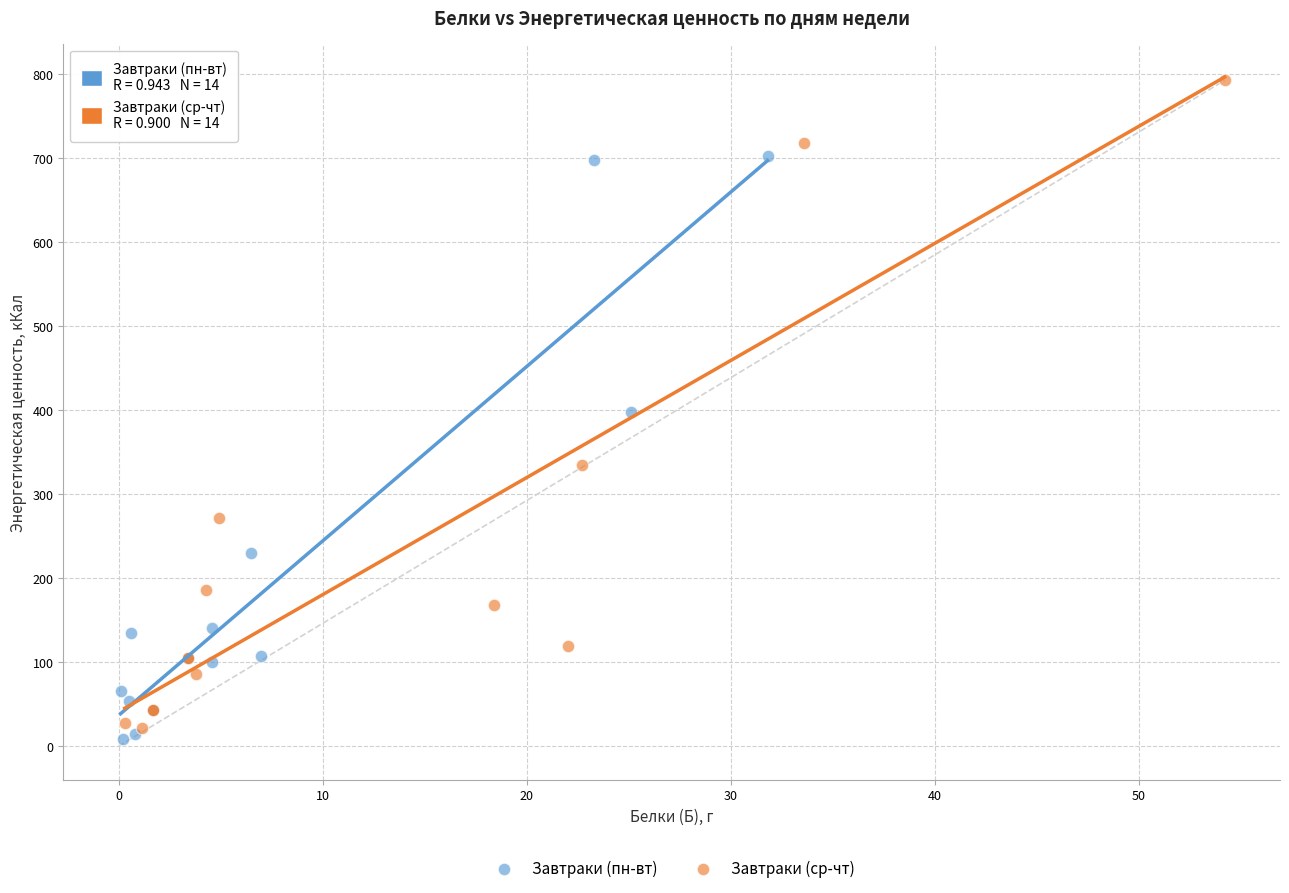

Which series reaches the minimum Y coordinate?

Завтраки (пн-вт)